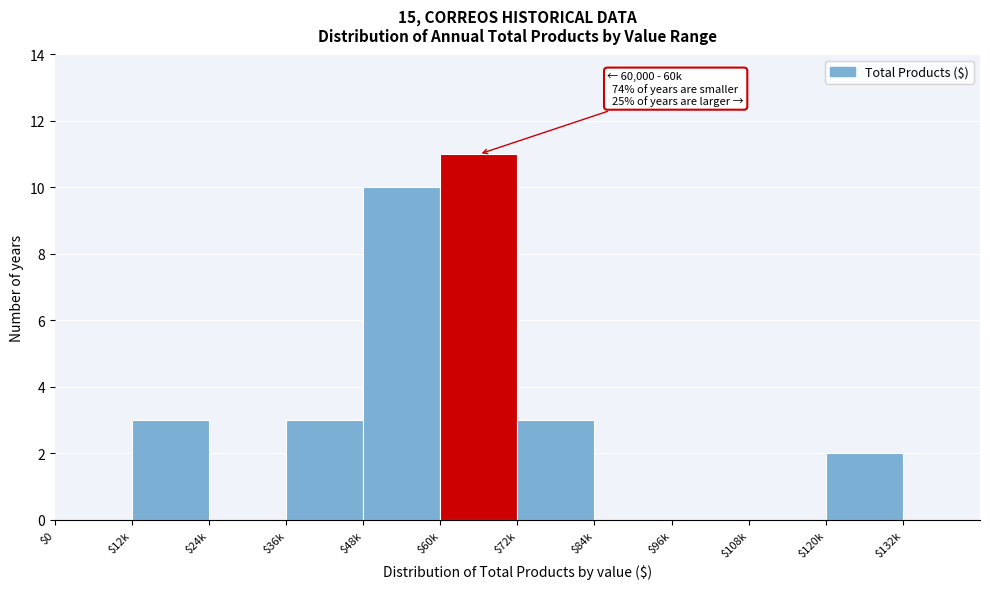

Which category has the highest value across all series?

$60k